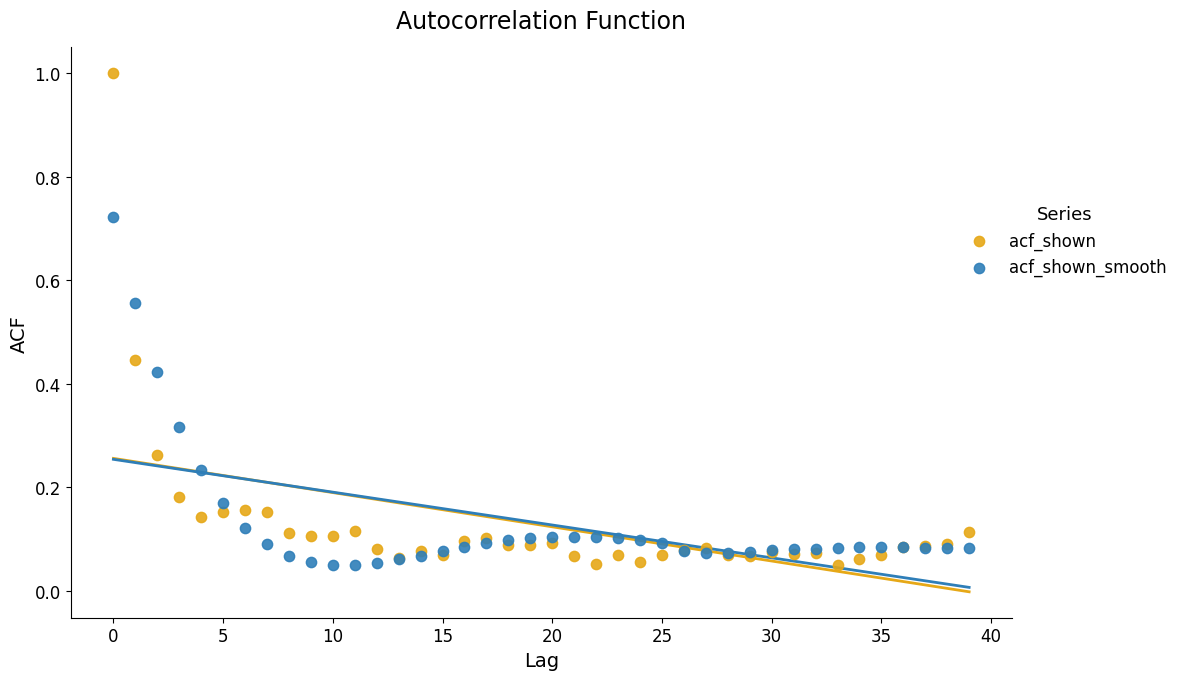

Which series has the widest spread of Y values?

acf_shown